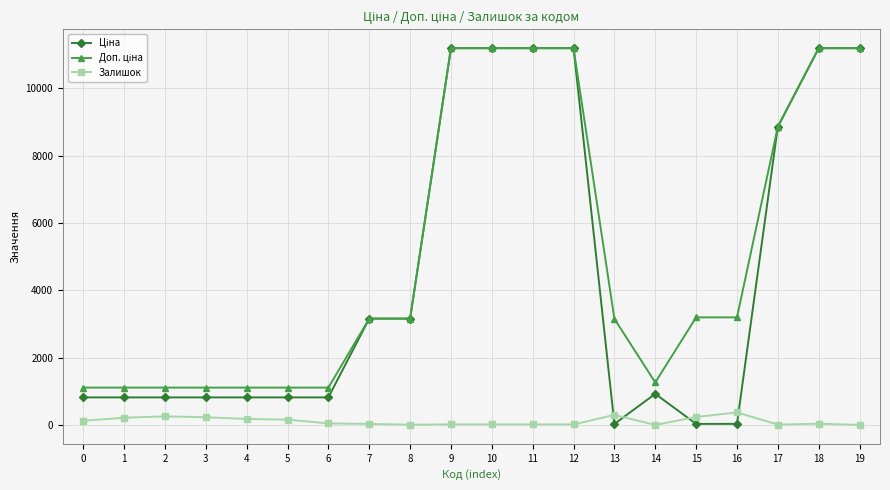

True or false: Залишок has more than 0 points higher than both neighbors.

True